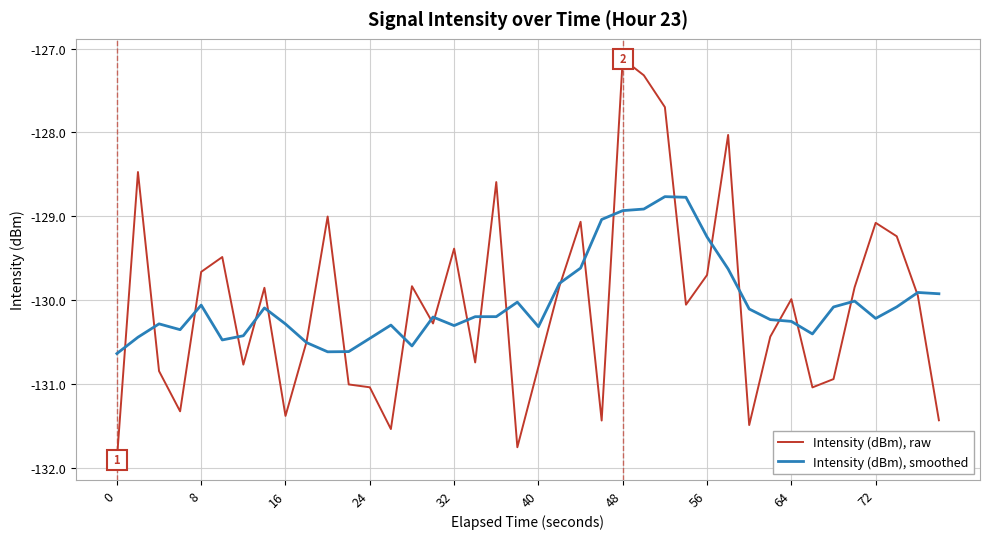

What is the difference between the maximum and minimum values in the Intensity (dBm), raw series?

4.8